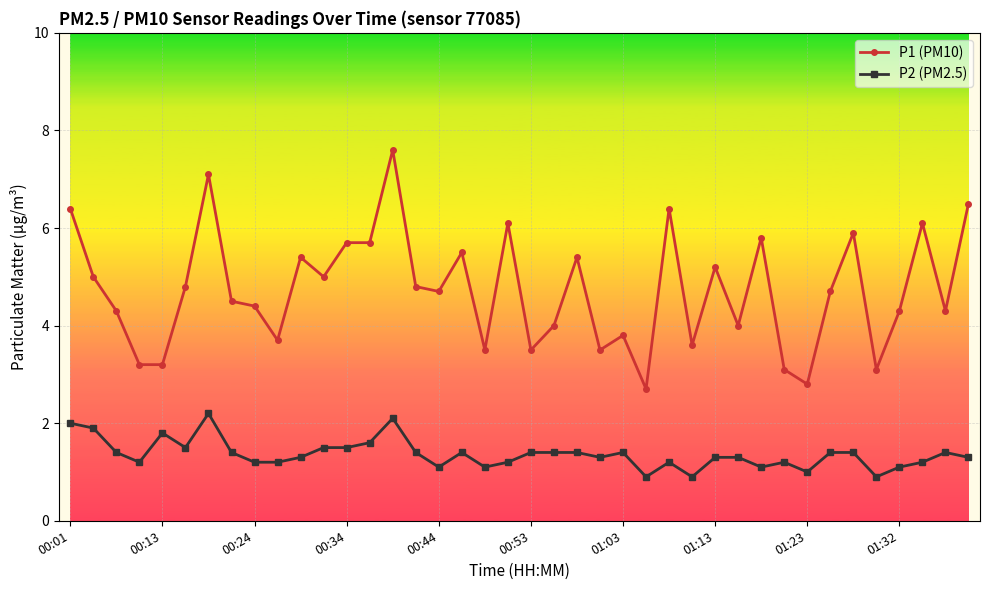

What is the greatest value displayed?

7.6